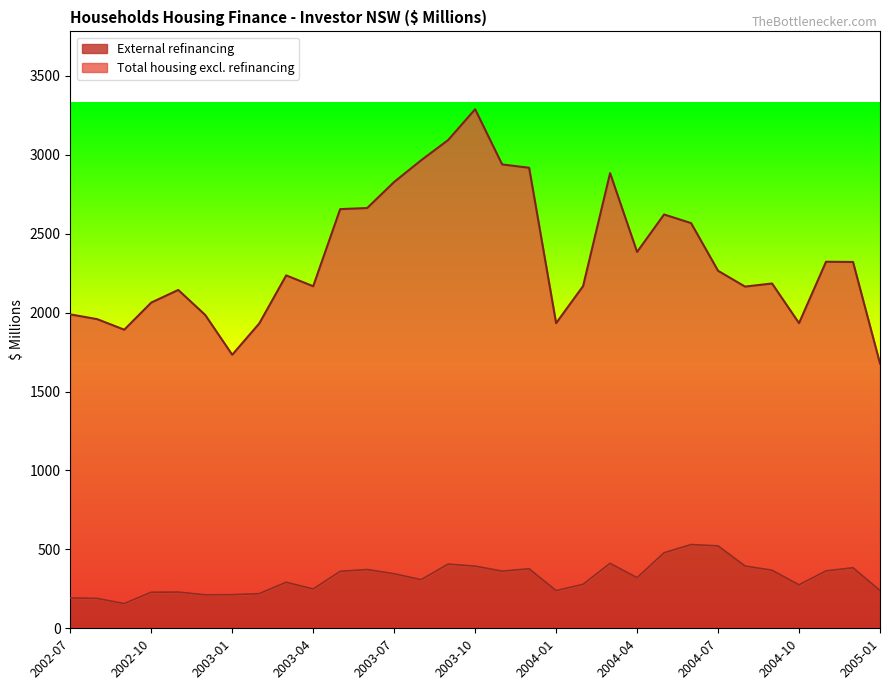

What is the smallest value displayed?

156.5